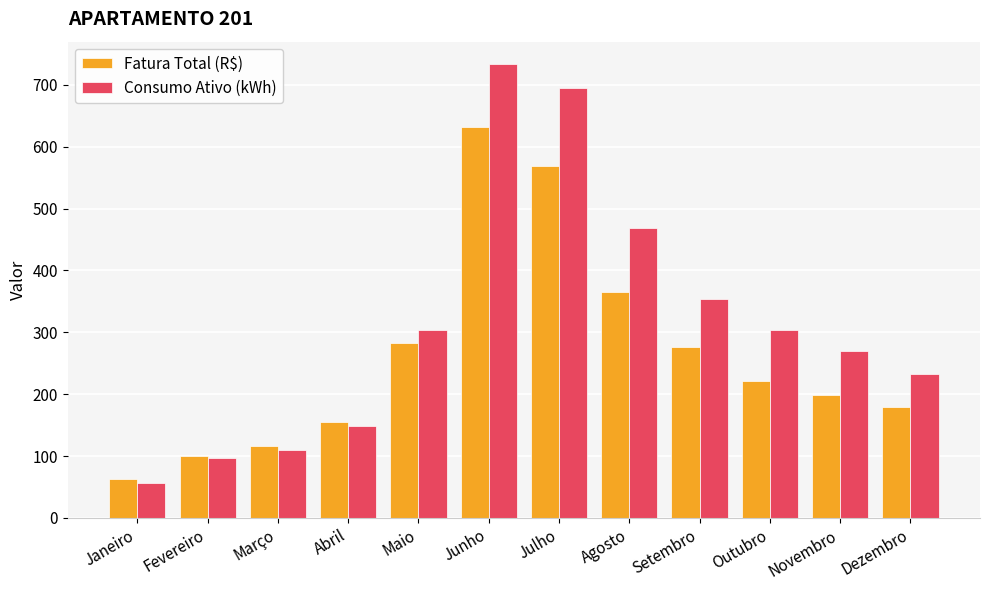

At which category does the chart reach its peak across all series?

Junho